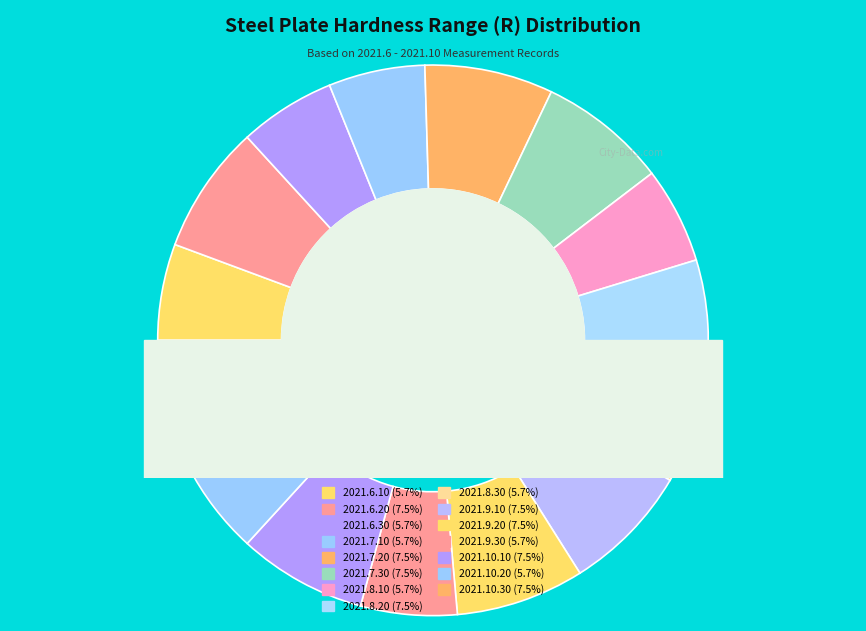

What is the smallest slice in the pie chart?

2021.6.10